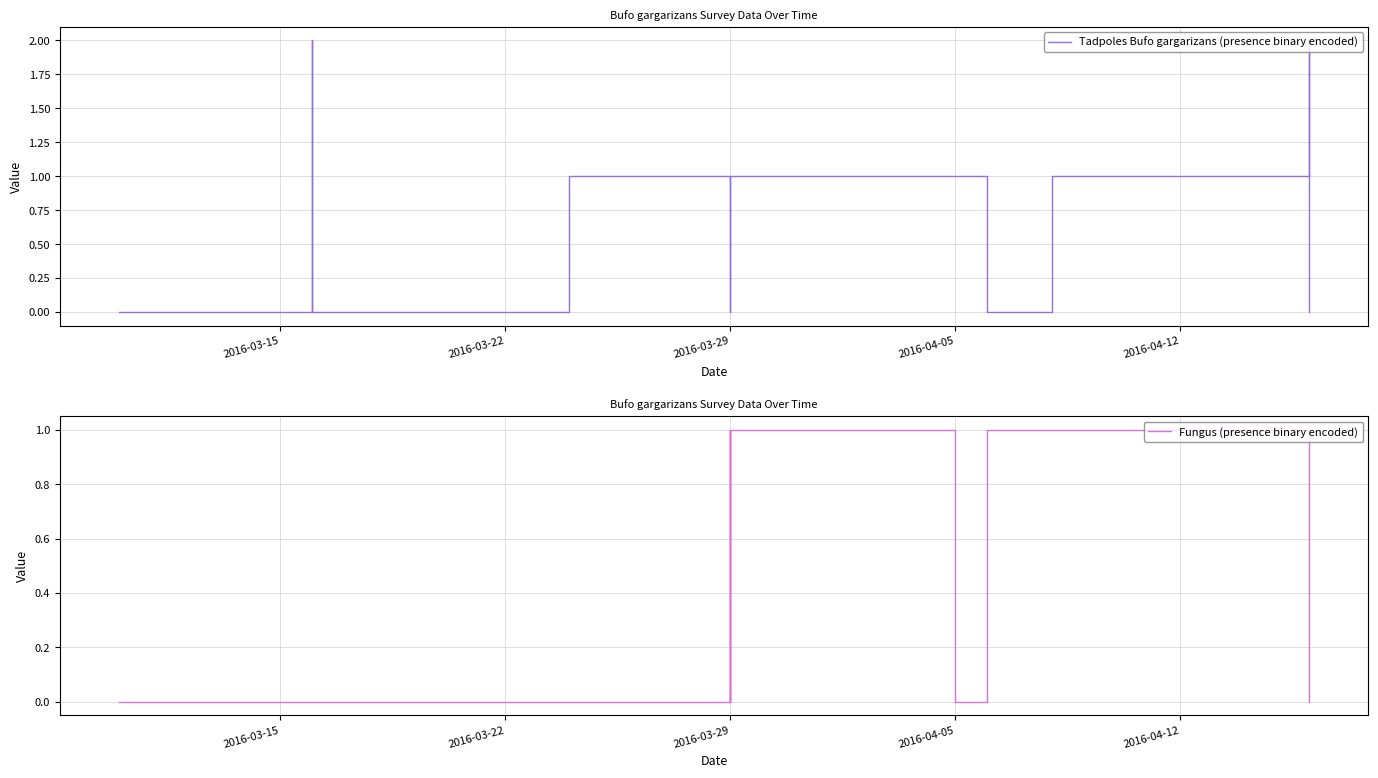

What is the total value across all series at 2016-04-05?

1